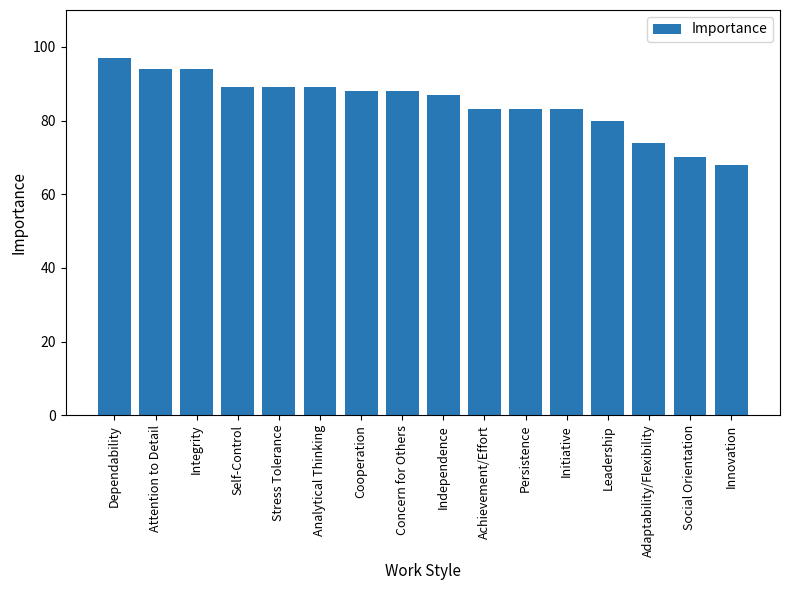

How many data points are less than 88?

8